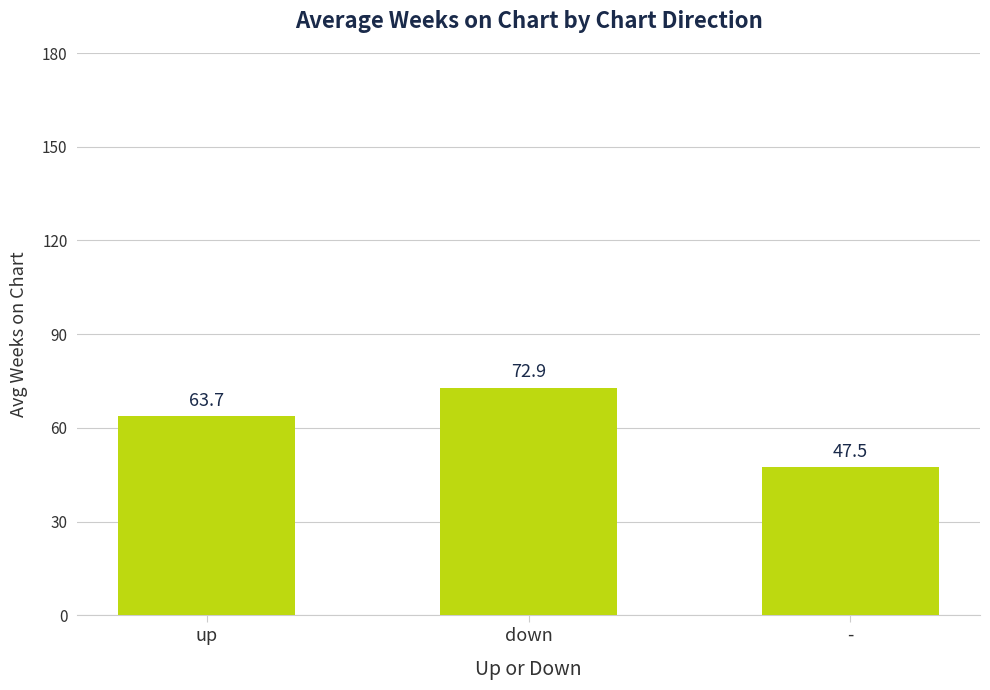

What is the sum of the values at - and down?

120.4